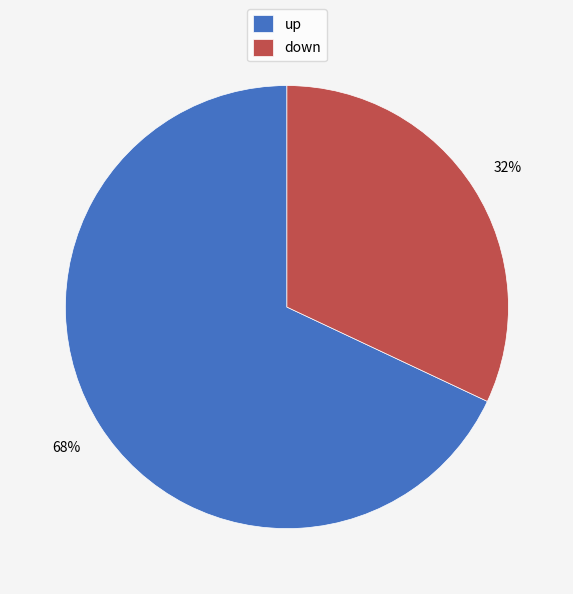

Count the number of slices in the pie.

2